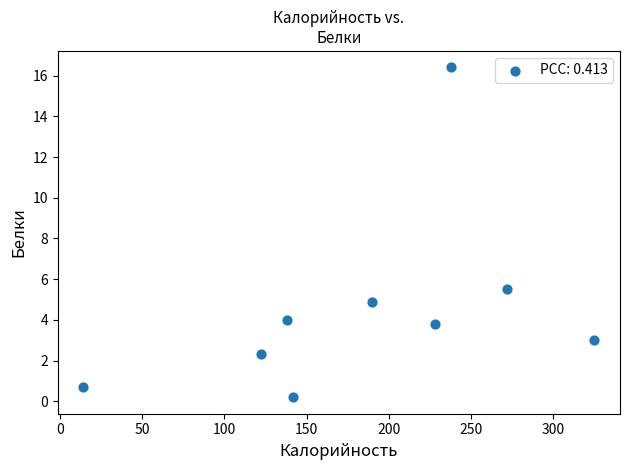

What Y value in the scatter plot is closest to 8?

5.5